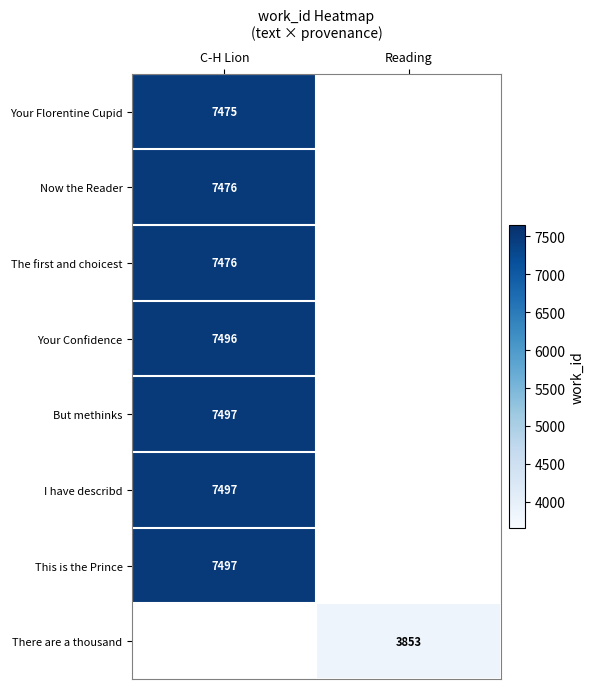

The The first and choicest series shows 11264 at C-H Lion. True or false?

False